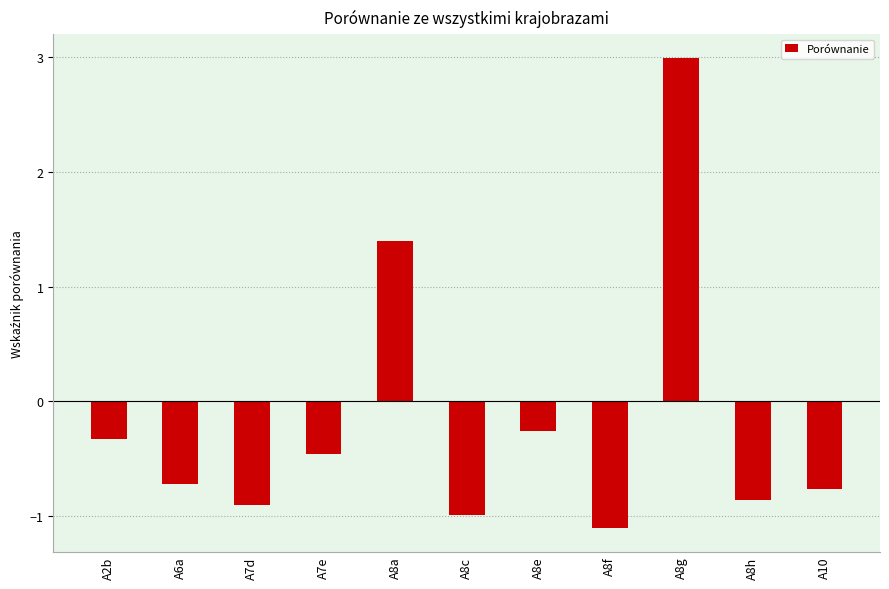

What is the sum of all values?

-2.0